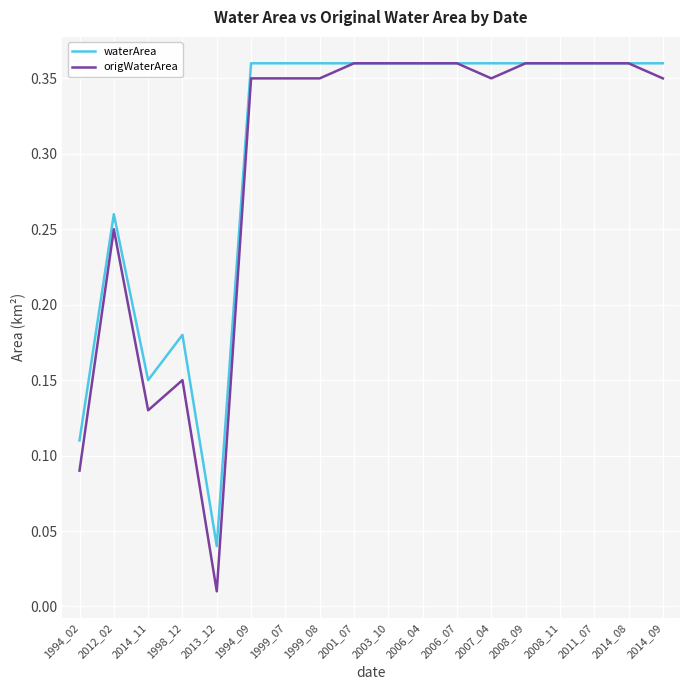

What position from the left is 1999_07?

7